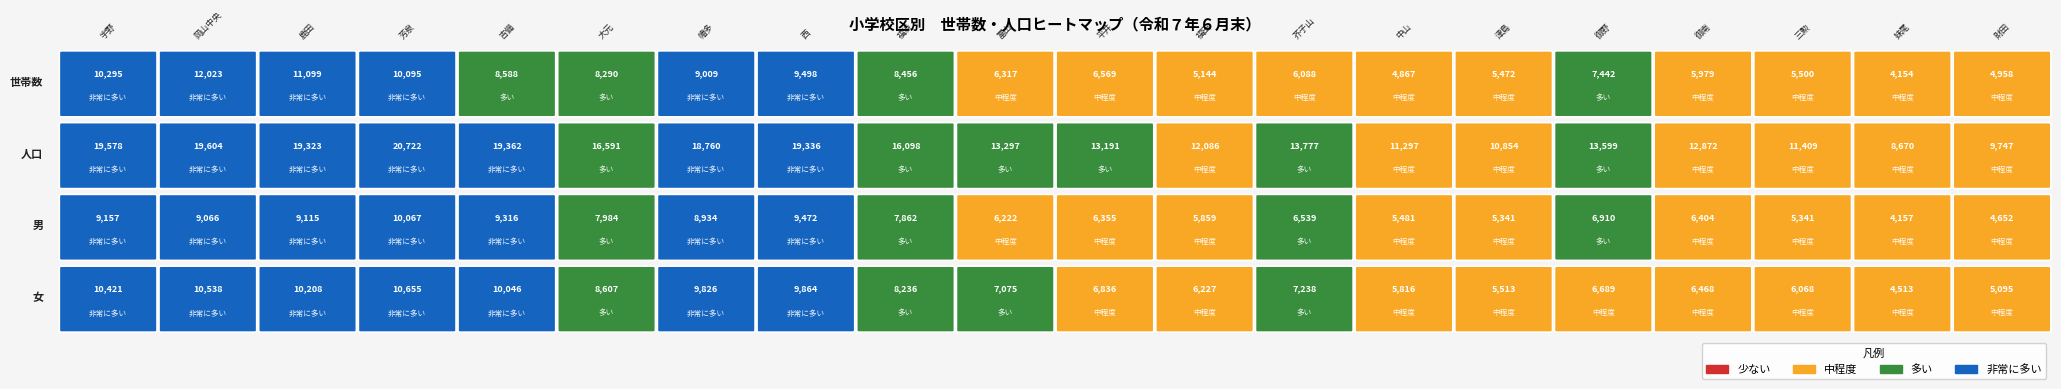

How many data points in 人口 are less than 13777?

10